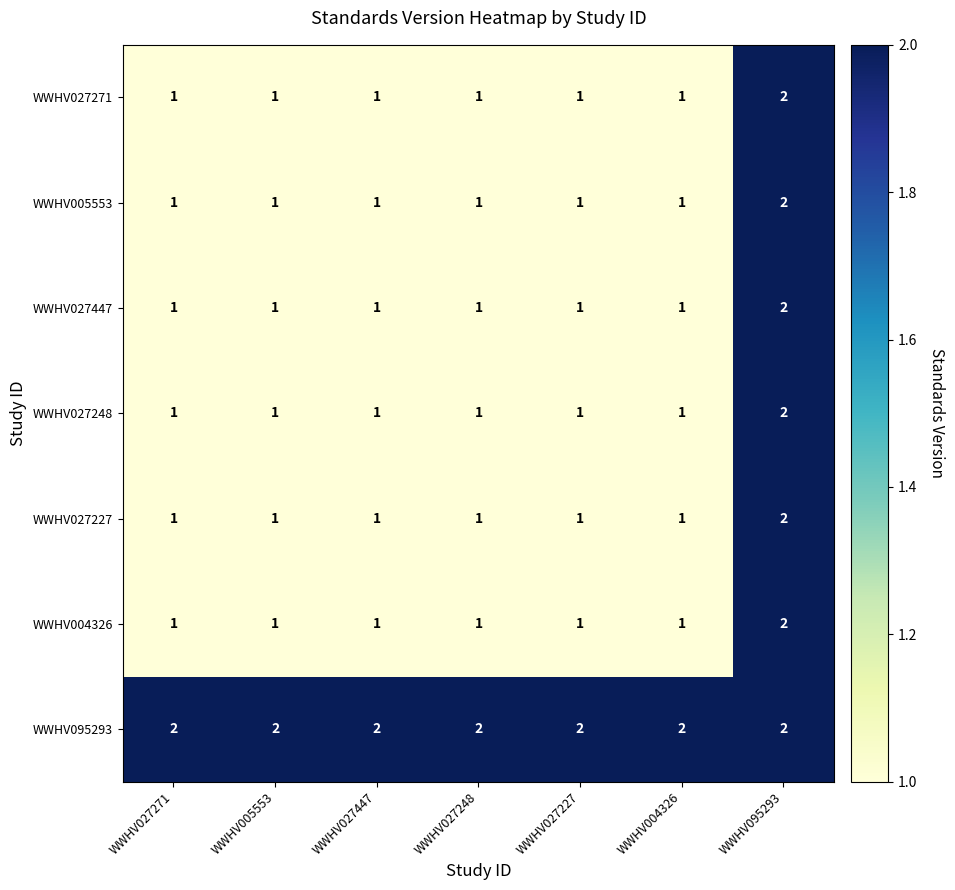

At how many categories does at least one series exceed 1?

7